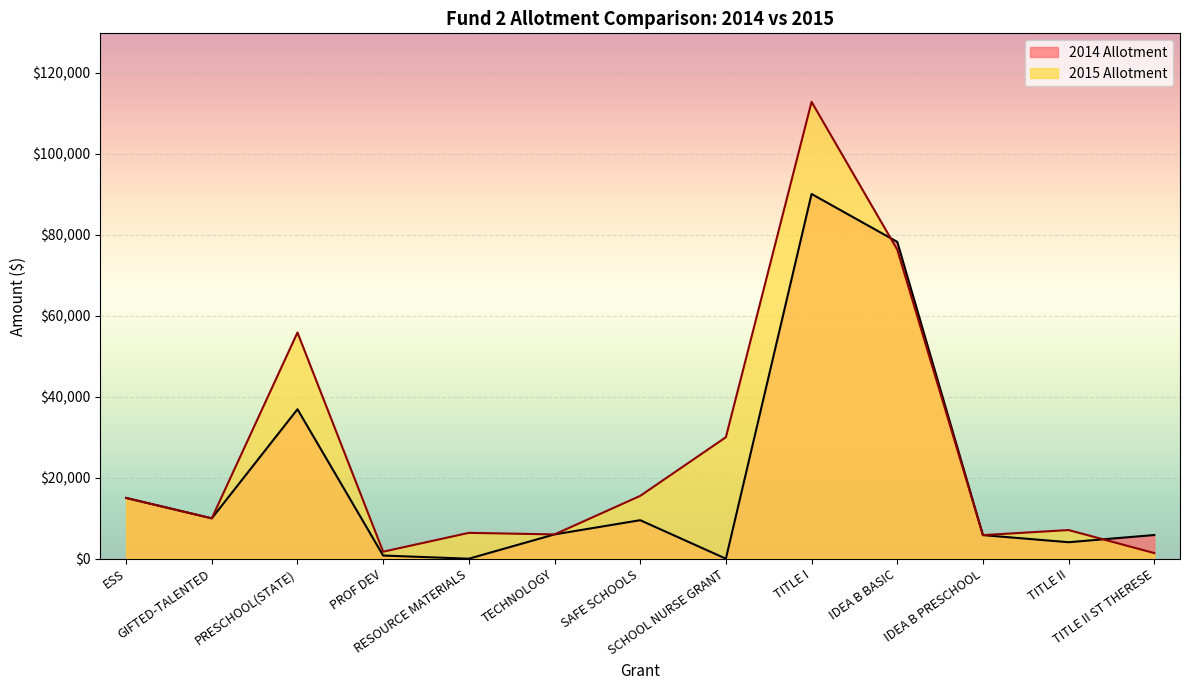

Rank the series at TITLE II ST THERESE from lowest to highest value.

2015 Allotment, 2014 Allotment